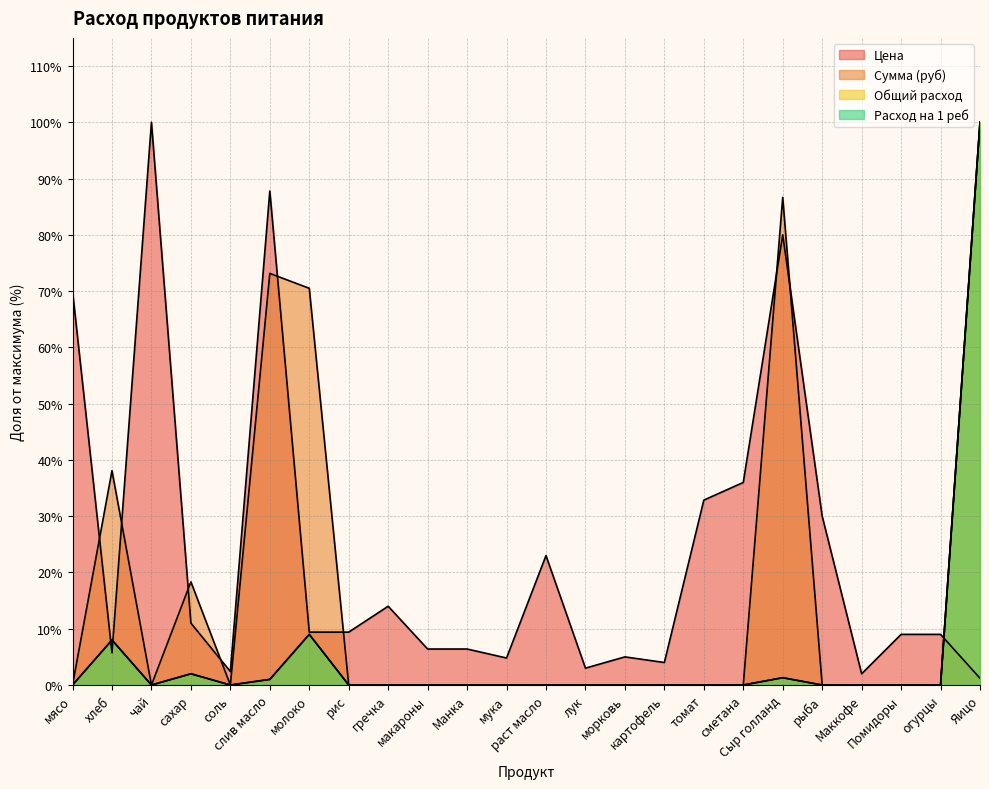

Where is Общий расход nearest to the value 50?

молоко